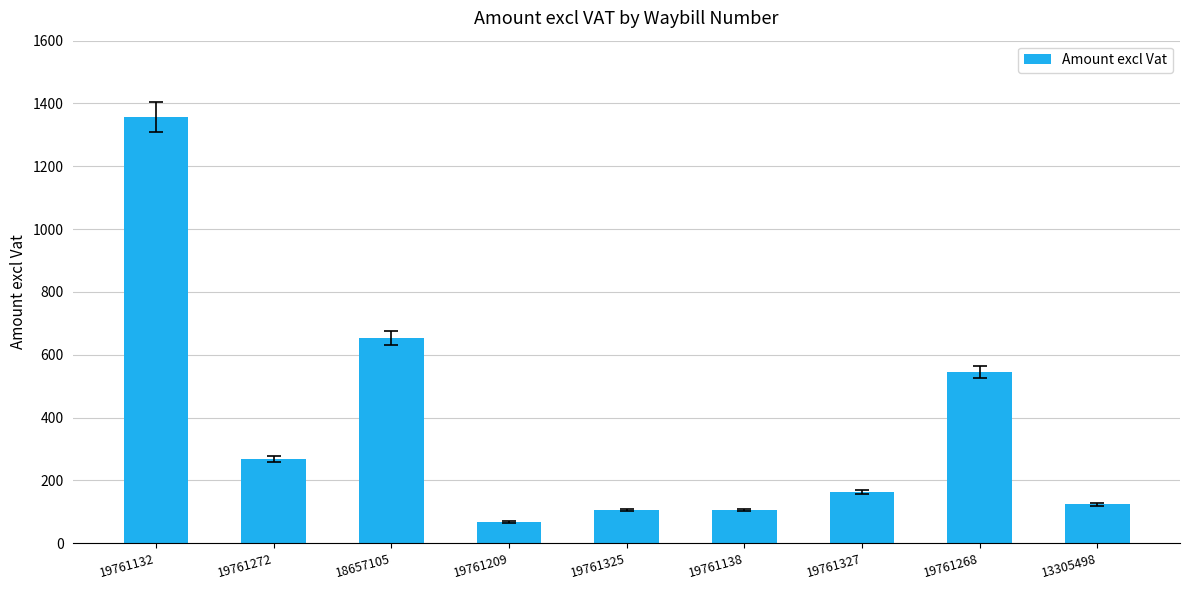

What is the sum of all values?

3391.5